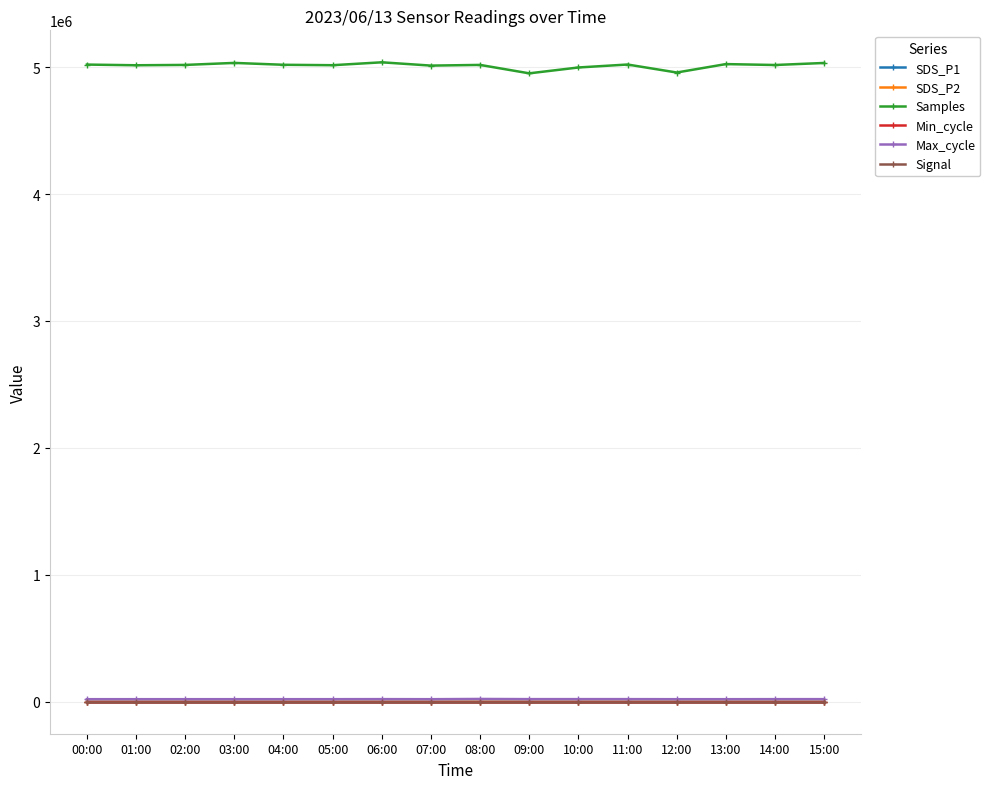

What is the value of the Samples point at the 7th from the left?

5037950.0